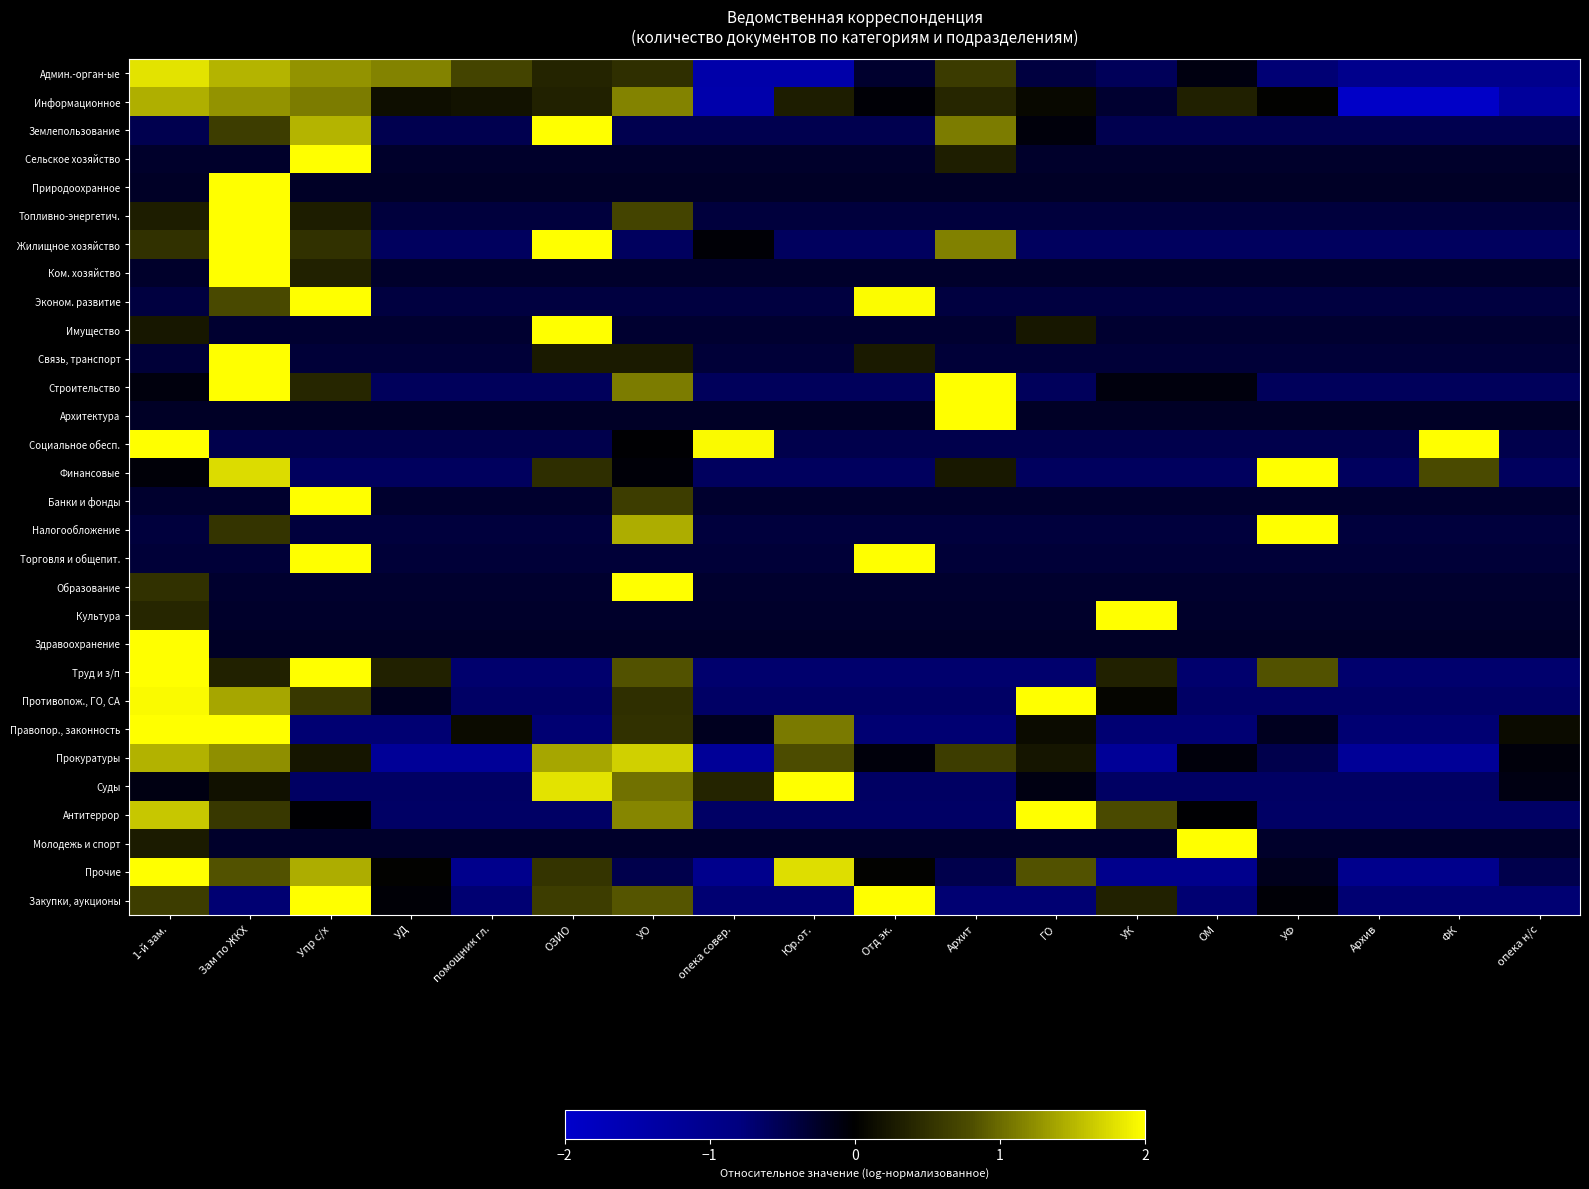

What is the total value across all series at Зам по ЖКХ?

31.0